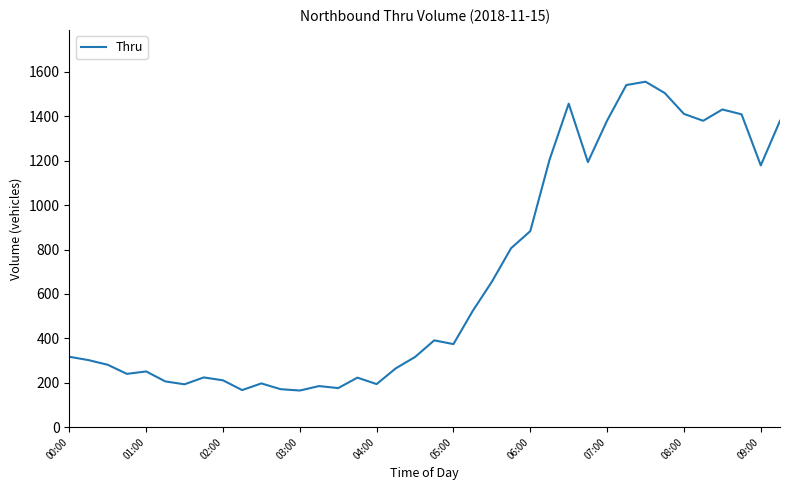

What is the smallest value displayed?

165